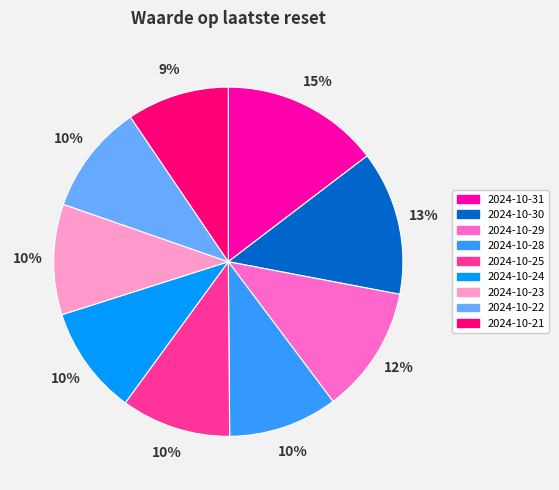

To the nearest percent, what is the average slice percentage?

11%